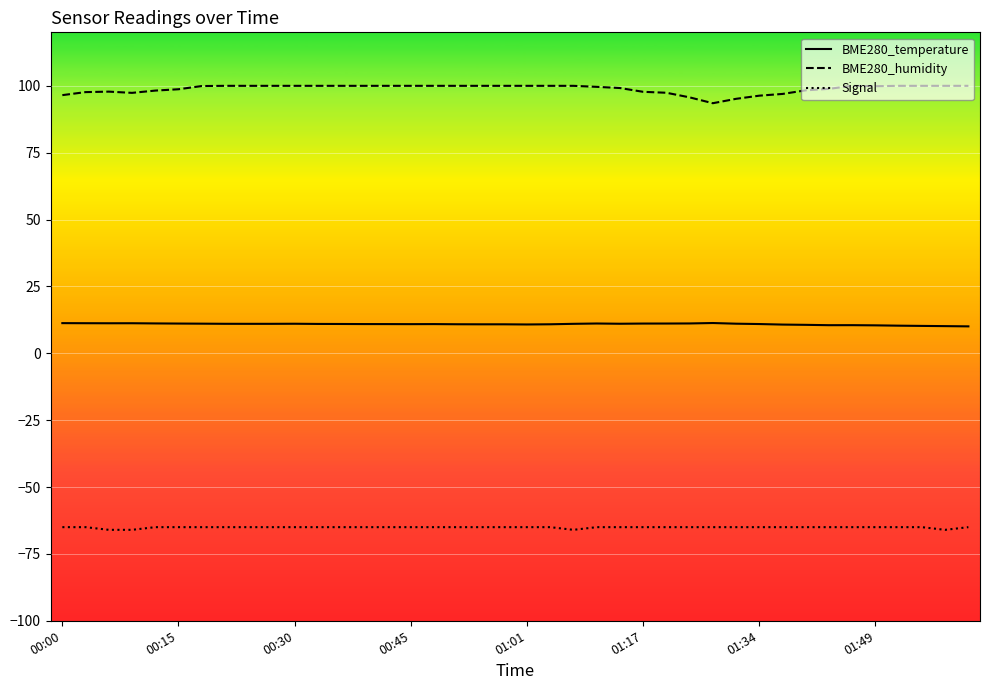

Which series has the largest total across all categories?

BME280_humidity